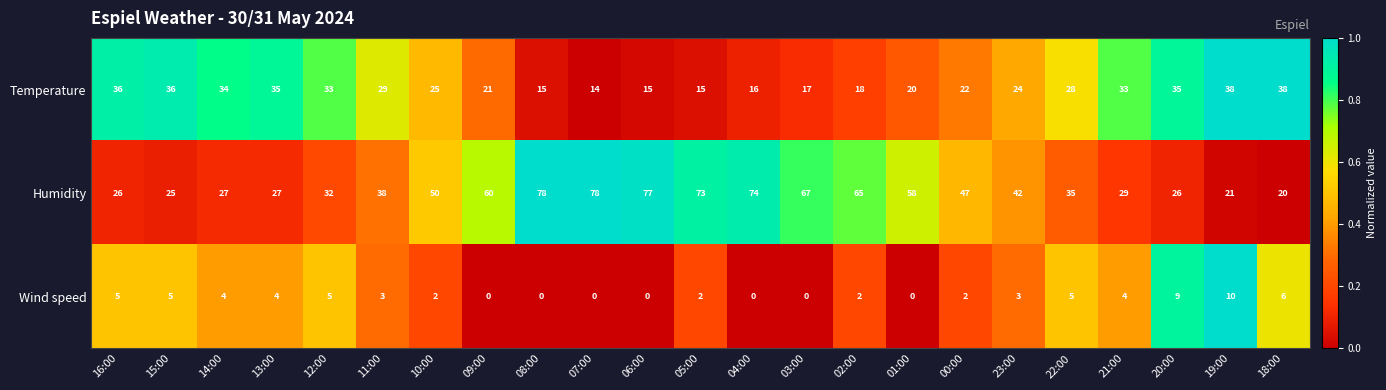

How many series are shown in this chart?

3